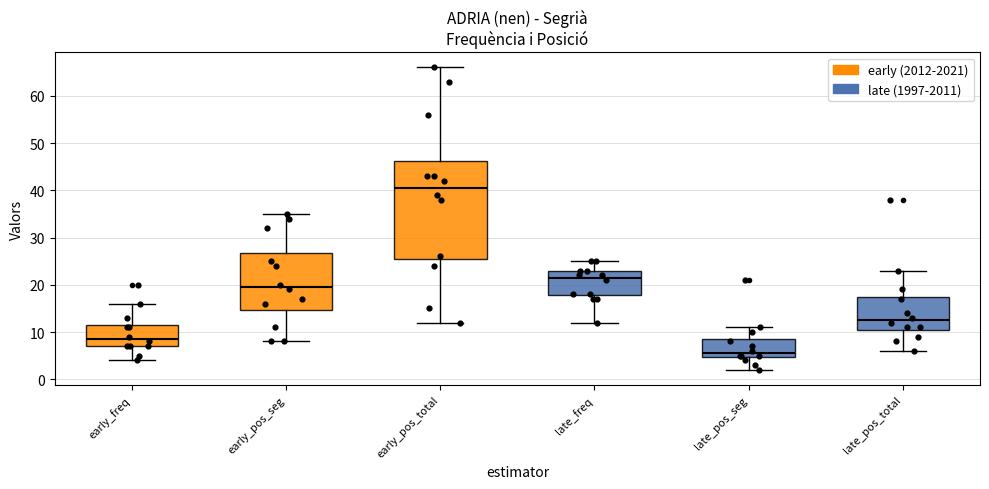

Reading left to right, transcribe this box plot: for each box, give where its median line is, the range the box spans, and where its two whiskers end, as read against the y-axis. The values are not printed on the chart, so give them approximately, as read against the axis.

early_freq: median 9, box 7 to 12, whiskers 4 to 16
early_pos_seg: median 20, box 15 to 27, whiskers 8 to 35
early_pos_total: median 41, box 26 to 46, whiskers 12 to 66
late_freq: median 22, box 18 to 23, whiskers 12 to 25
late_pos_seg: median 6, box 5 to 9, whiskers 2 to 11
late_pos_total: median 13, box 11 to 18, whiskers 6 to 23